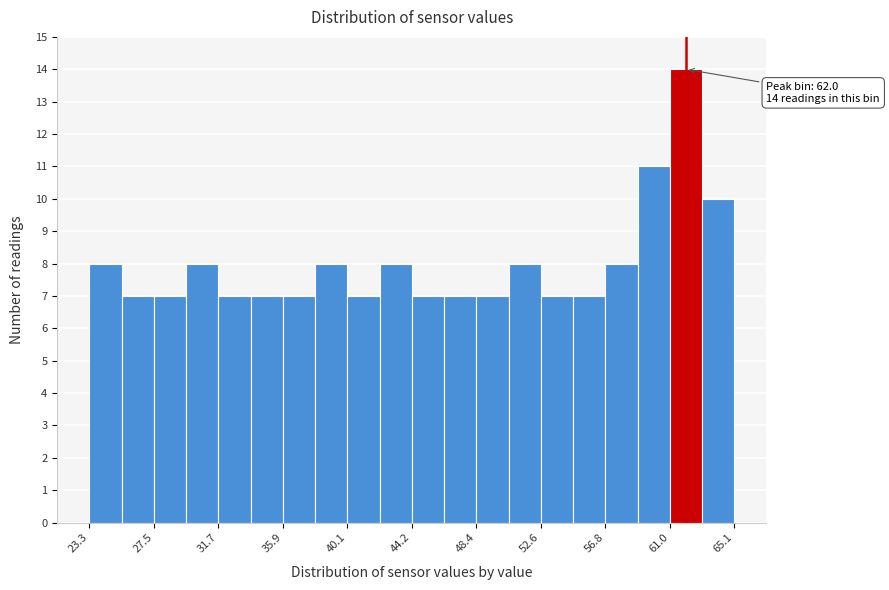

Which range on the x-axis has the tallest bar?

61.0 to 63.0